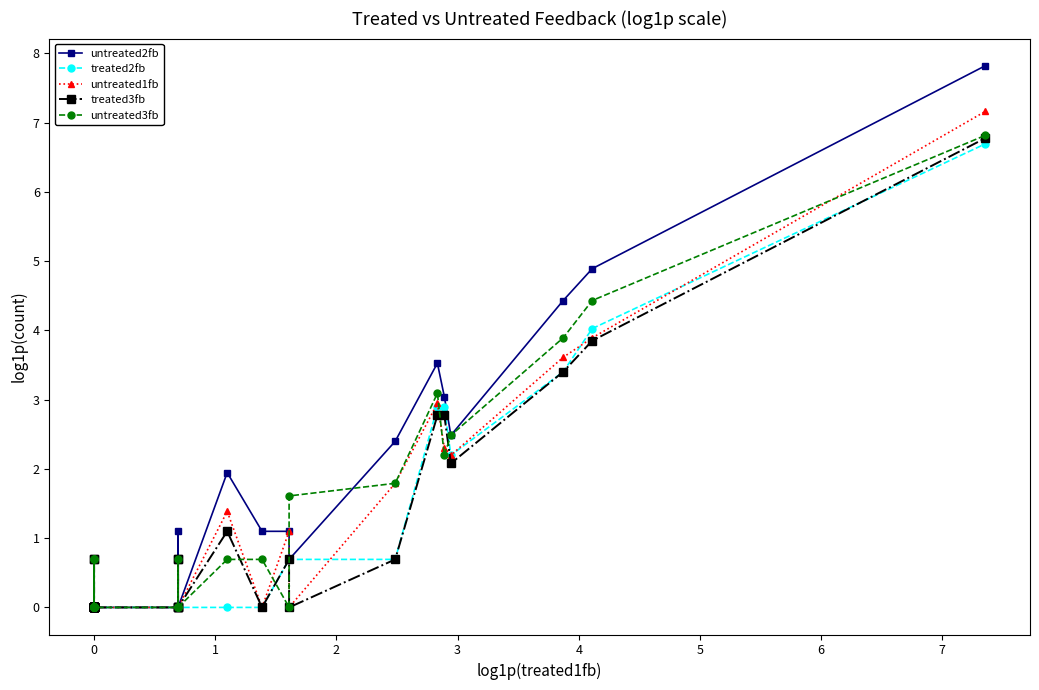

What is the sum of all untreated3fb values?

30.5